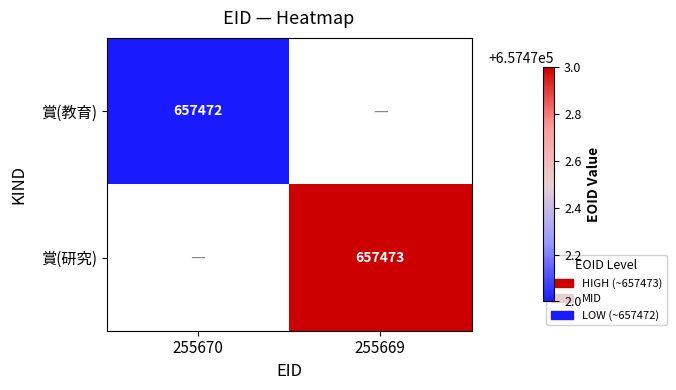

How many categories are shown in the chart?

2